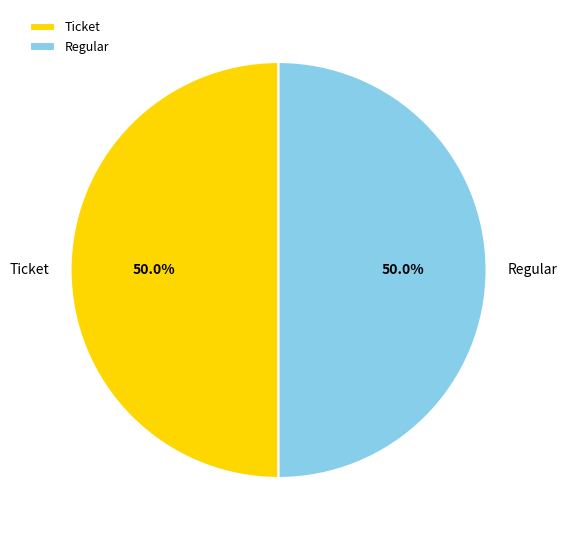

What is the ratio of the value at Ticket to the value at Regular?

1.0